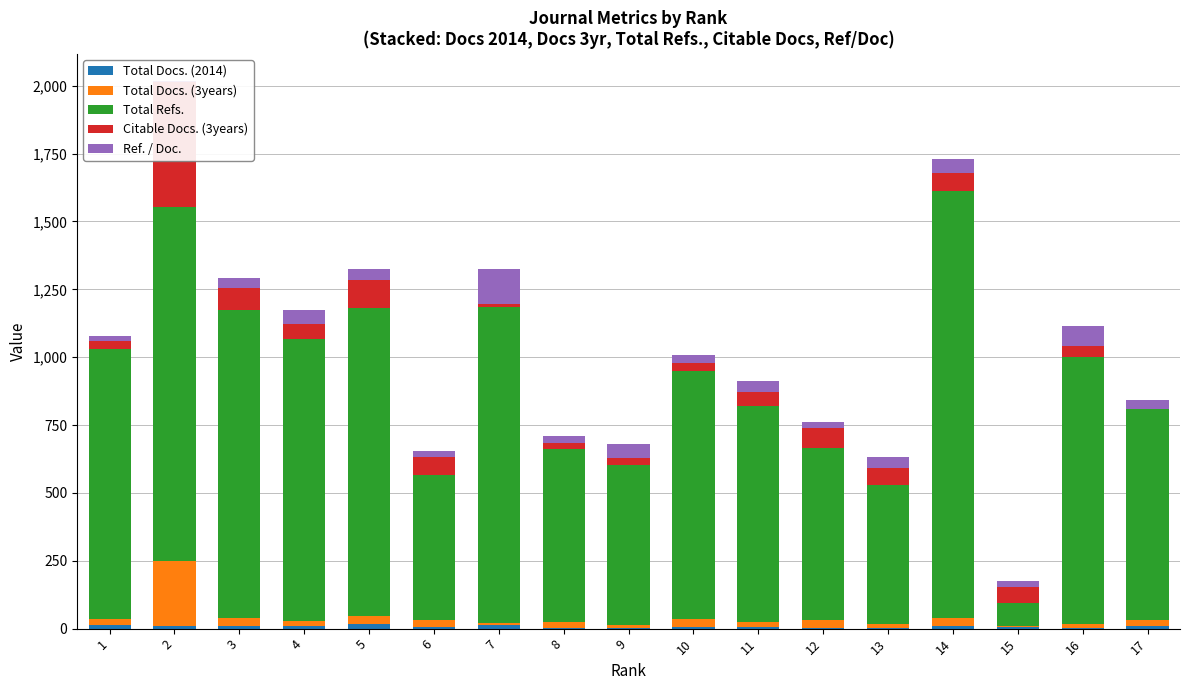

What is the total value across all series at 8?

711